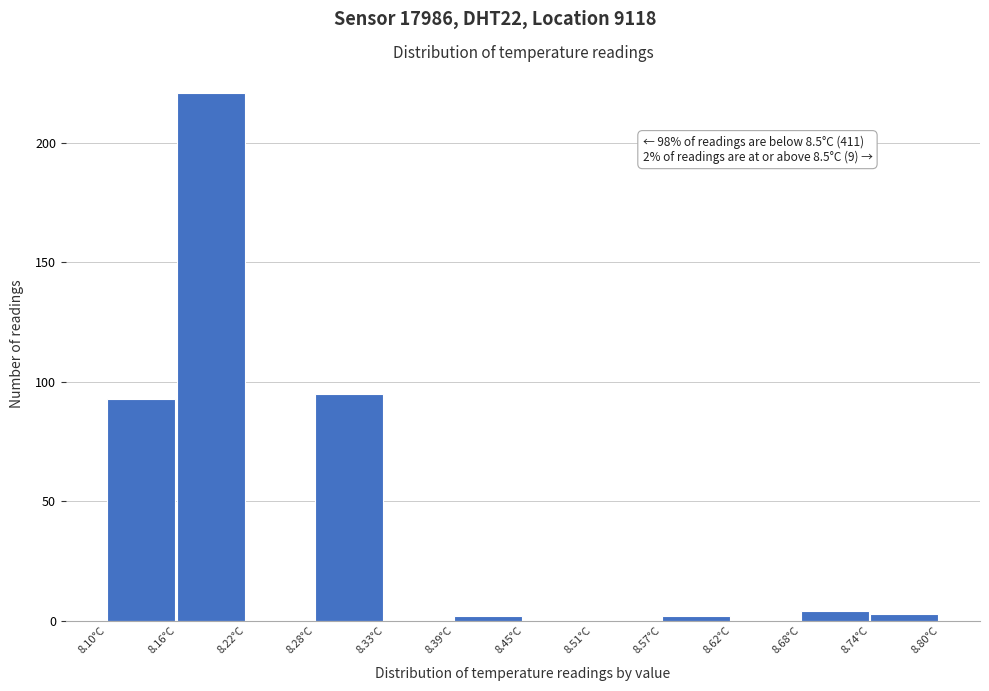

Which range on the x-axis has the tallest bar?

8.16 to 8.22